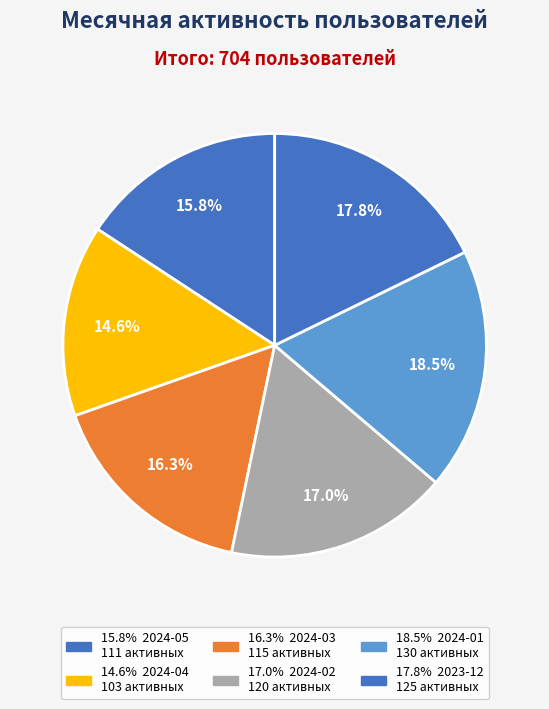

How many slices are in this pie chart?

6